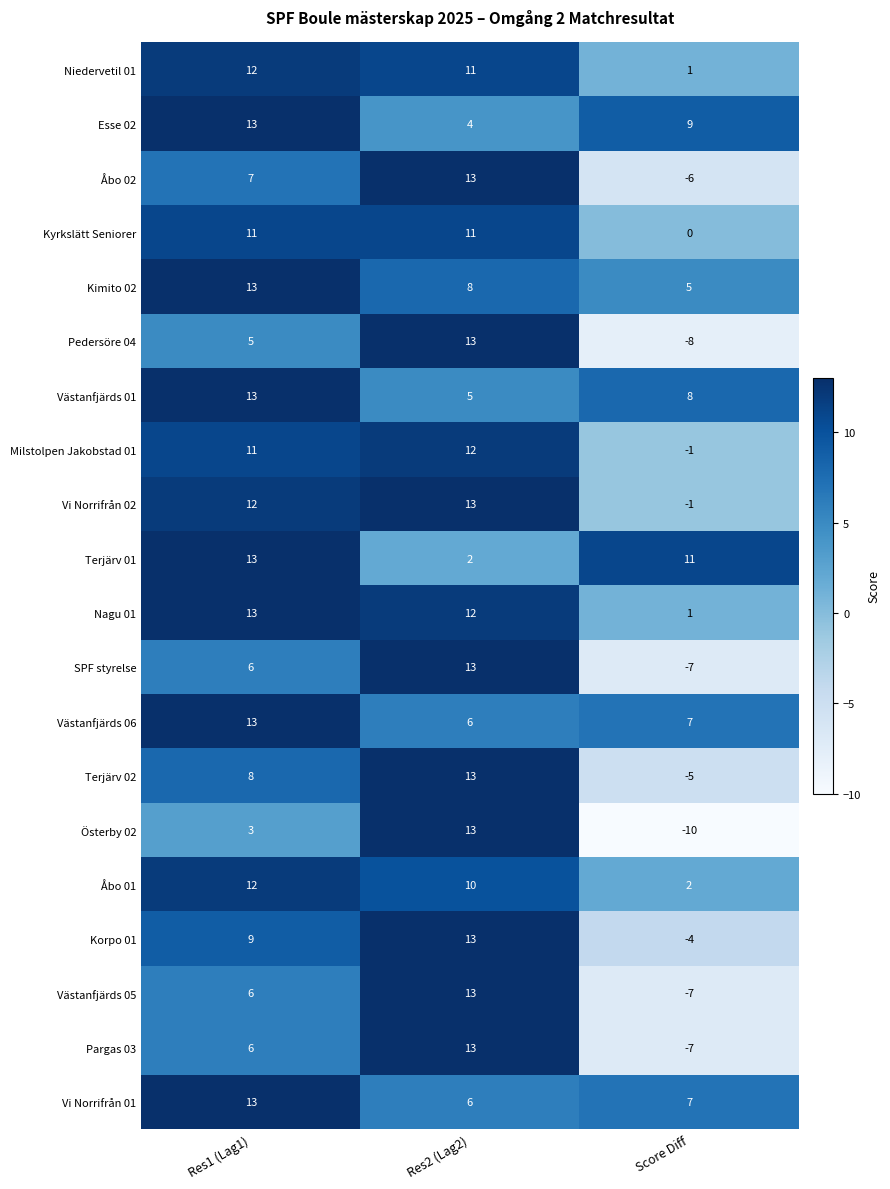

What is the difference between the maximum and minimum values in the Österby 02 series?

23